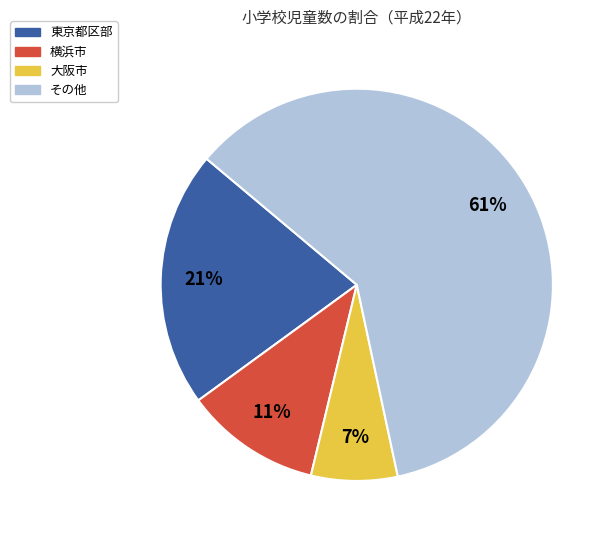

To the nearest percent, what is the average slice percentage?

25%